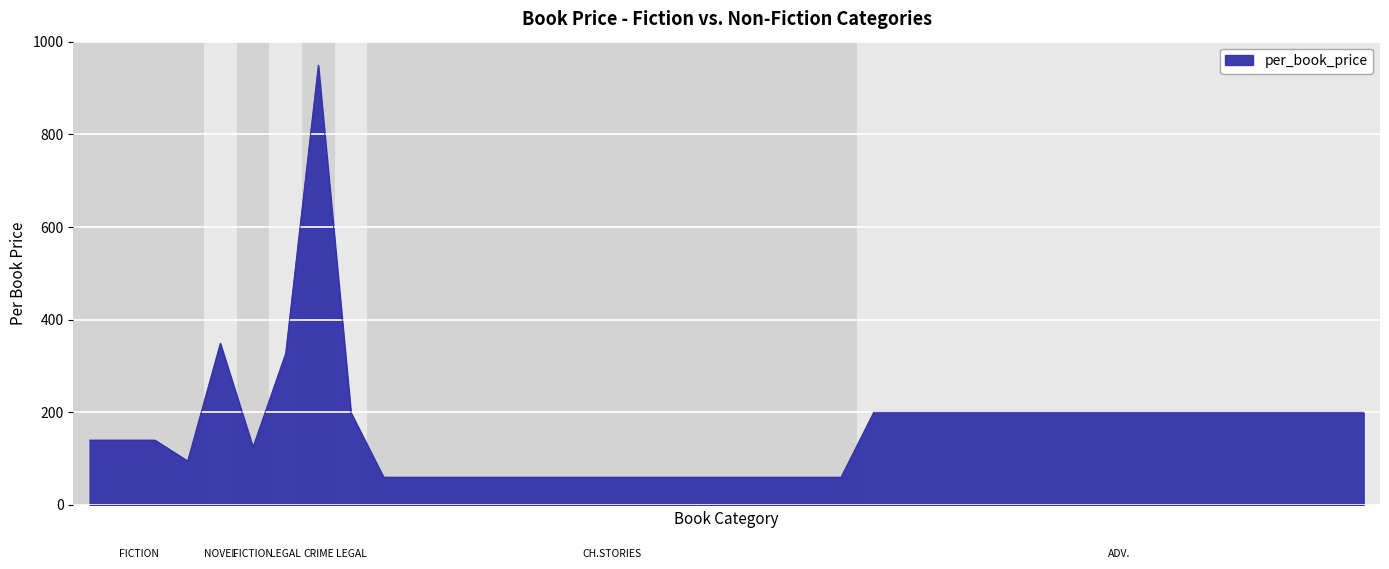

What is the difference between the maximum and minimum values?

889